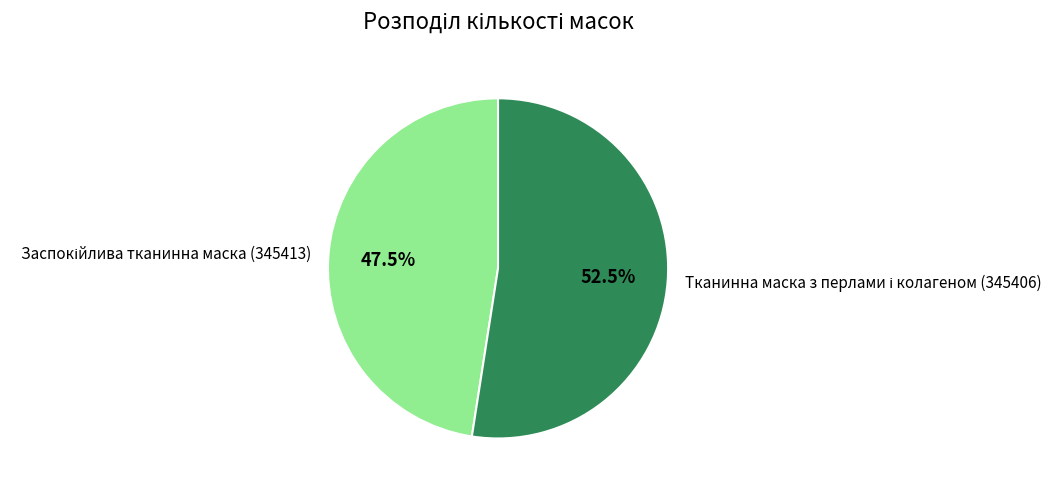

Does any single category account for the majority?

Yes